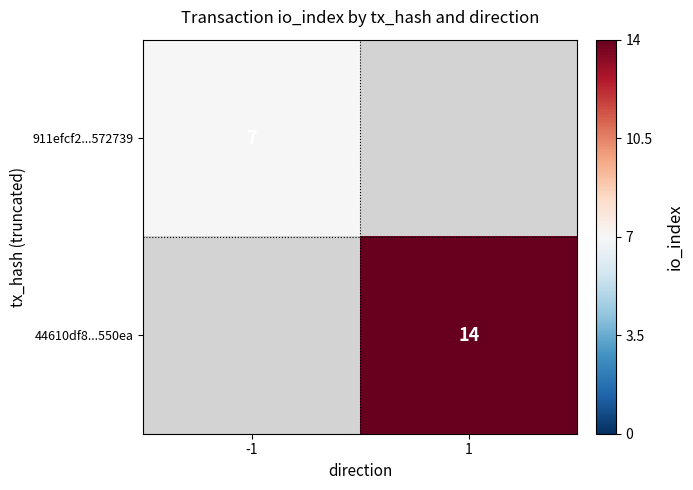

True or false: 911efcf2...572739 has a value of 2.0 at -1.

False